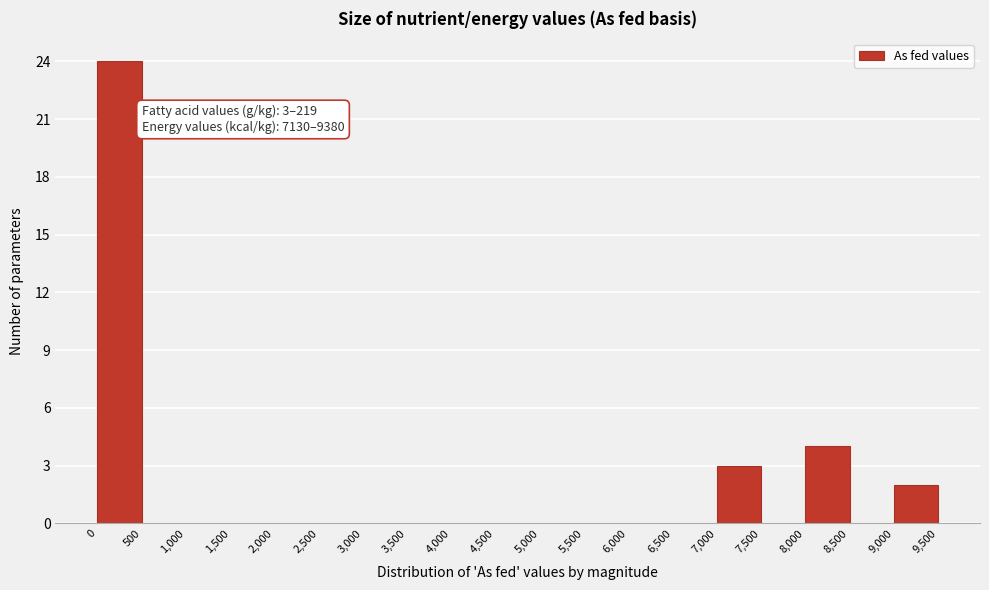

Which range on the x-axis has the tallest bar?

0 to 500